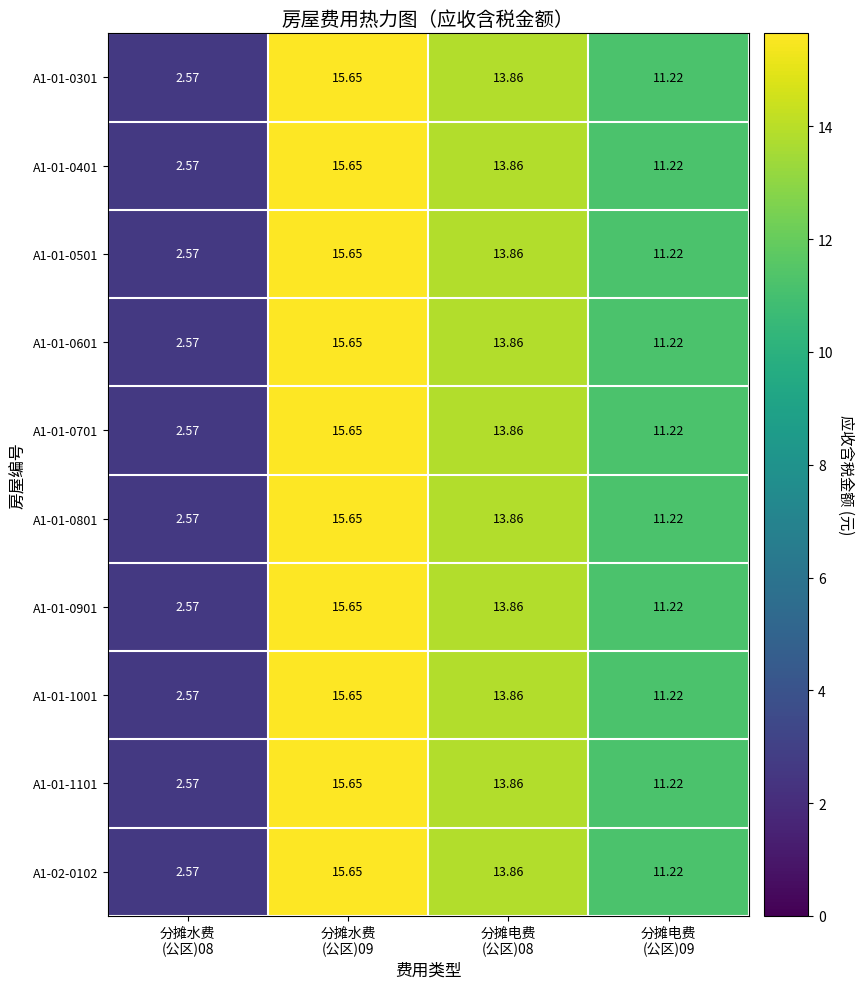

Rank the series by their maximum value, from lowest to highest.

A1-01-0301, A1-01-0401, A1-01-0501, A1-01-0601, A1-01-0701, A1-01-0801, A1-01-0901, A1-01-1001, A1-01-1101, A1-02-0102